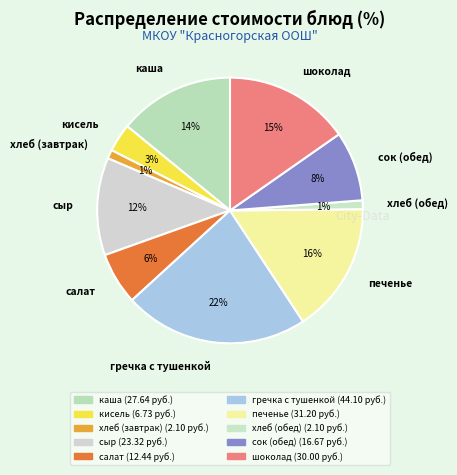

Which category has the biggest portion of the pie?

гречка с тушенкой